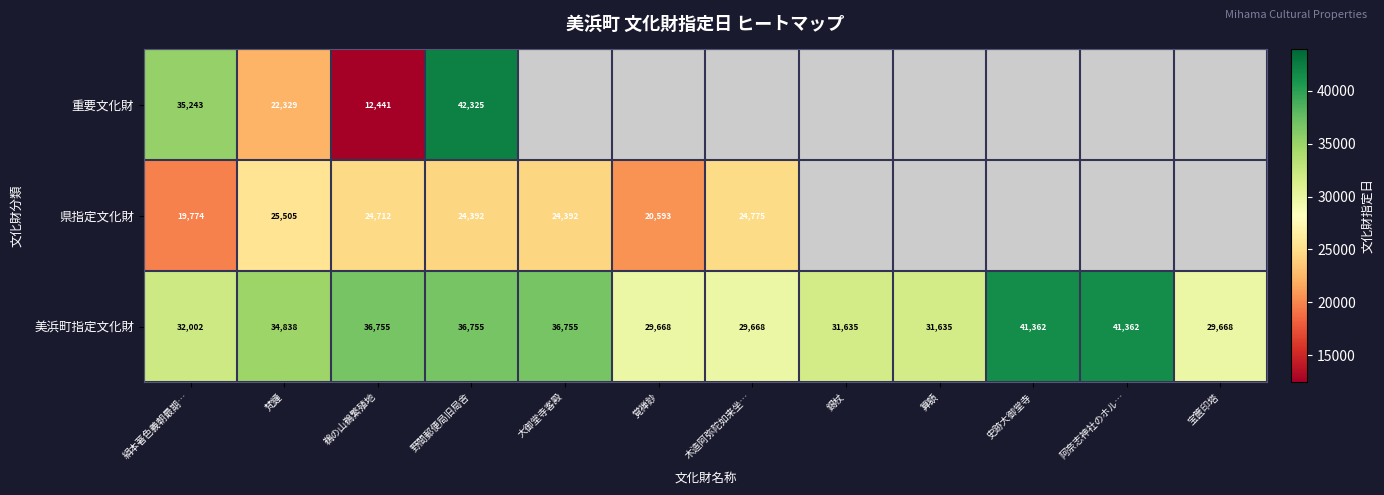

What is the difference between the 美浜町指定文化財 values at 覚禅鈔 and 絹本著色義朝最期…?

2334